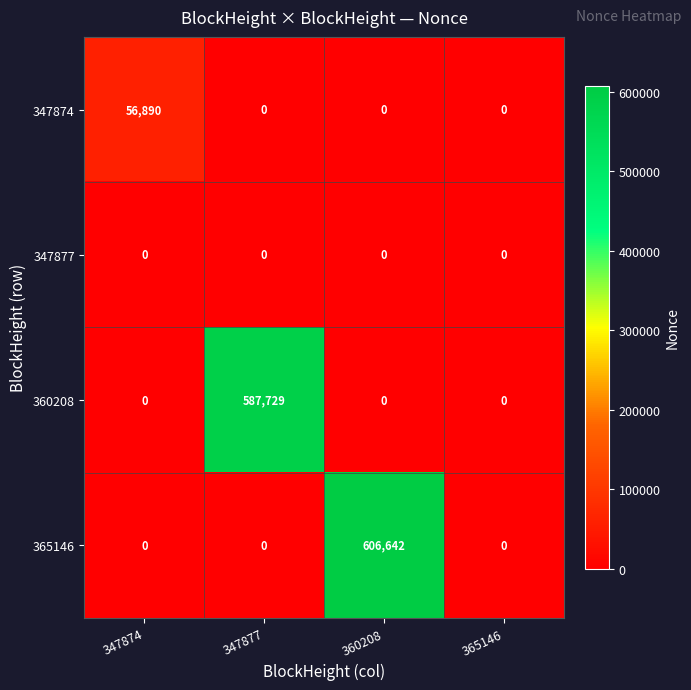

Reading left to right, what are all the values shown in this chart?

347874: 56890	0	0	0
347877: 0	0	0	0
360208: 0	587729	0	0
365146: 0	0	606642	0